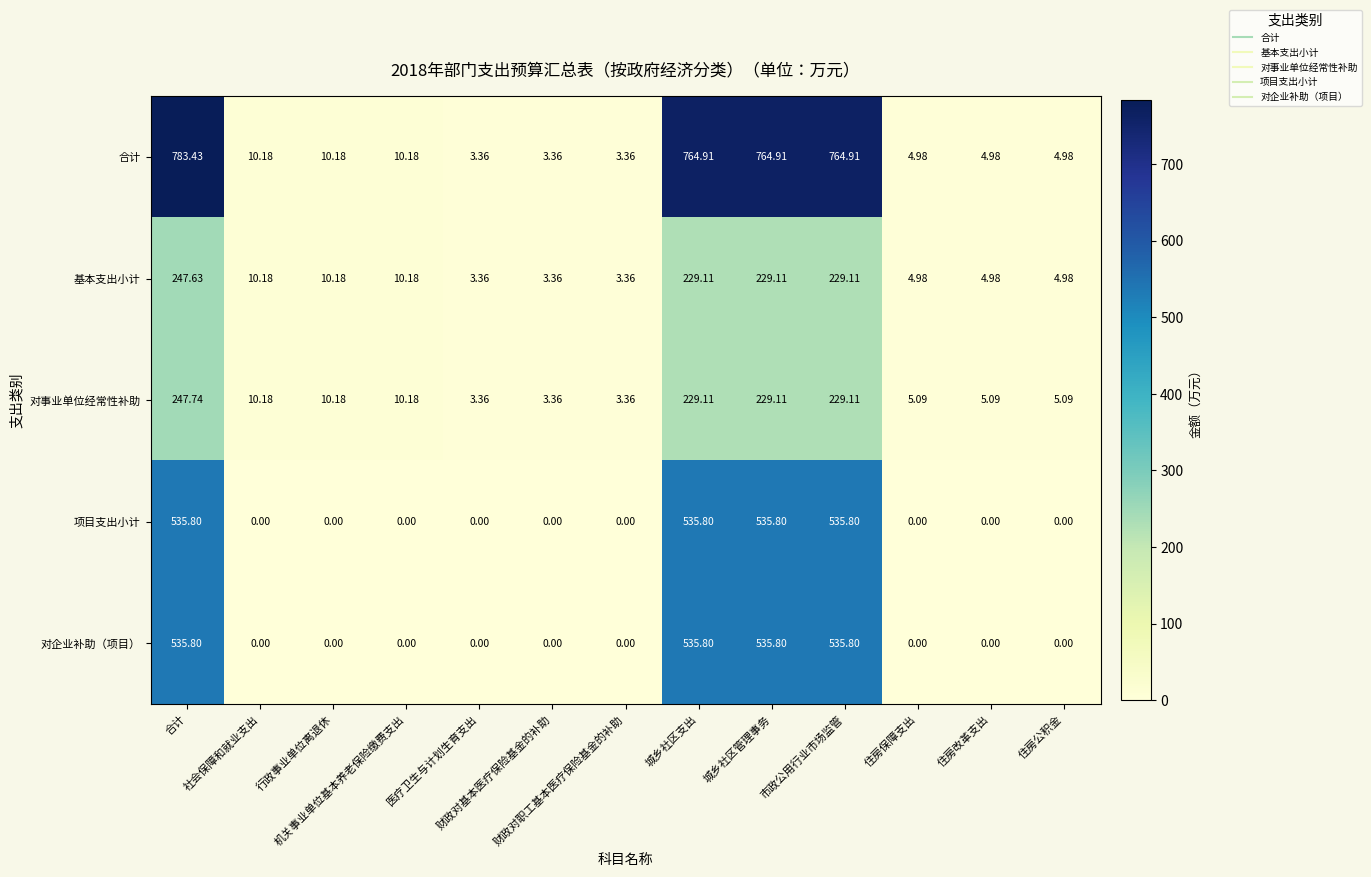

List the series in order of their peak value, lowest first.

基本支出小计, 对事业单位经常性补助, 项目支出小计, 对企业补助（项目）, 合计